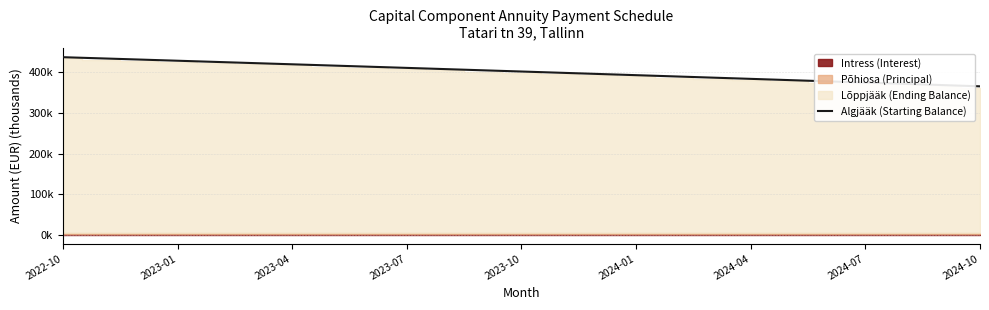

What is the change in value from 2024-07 to 10?

-8.9